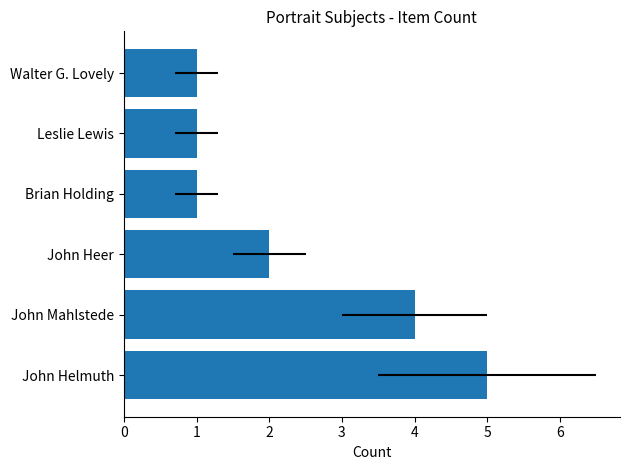

Reading left to right, extract all data points from this chart.

0=5	1=4	2=2	3=1	4=1	5=1